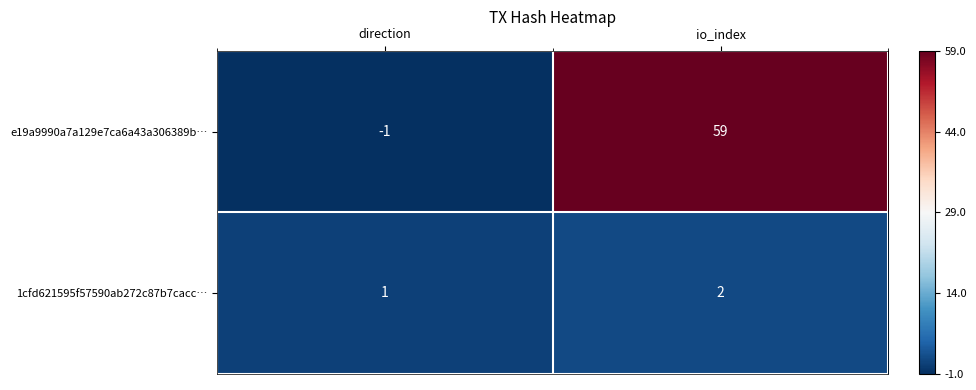

Which label corresponds to the largest value in the chart?

io_index